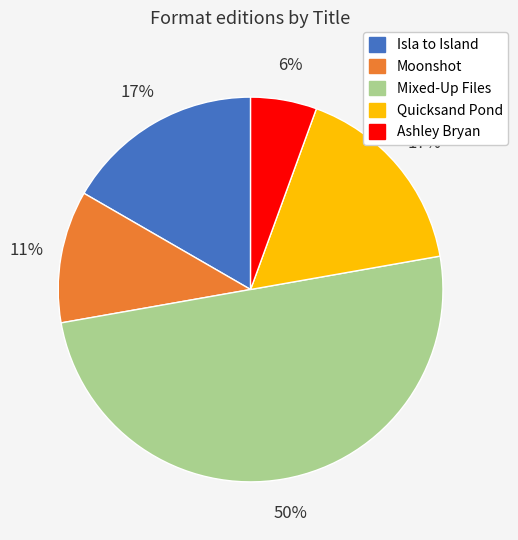

Which slice is the smallest?

Ashley Bryan